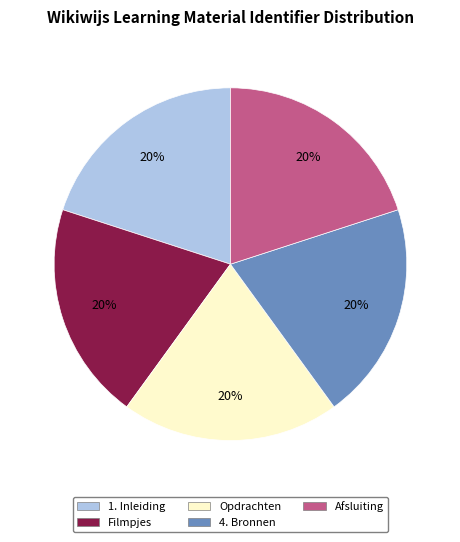

To the nearest percent, what is the average slice percentage?

20%